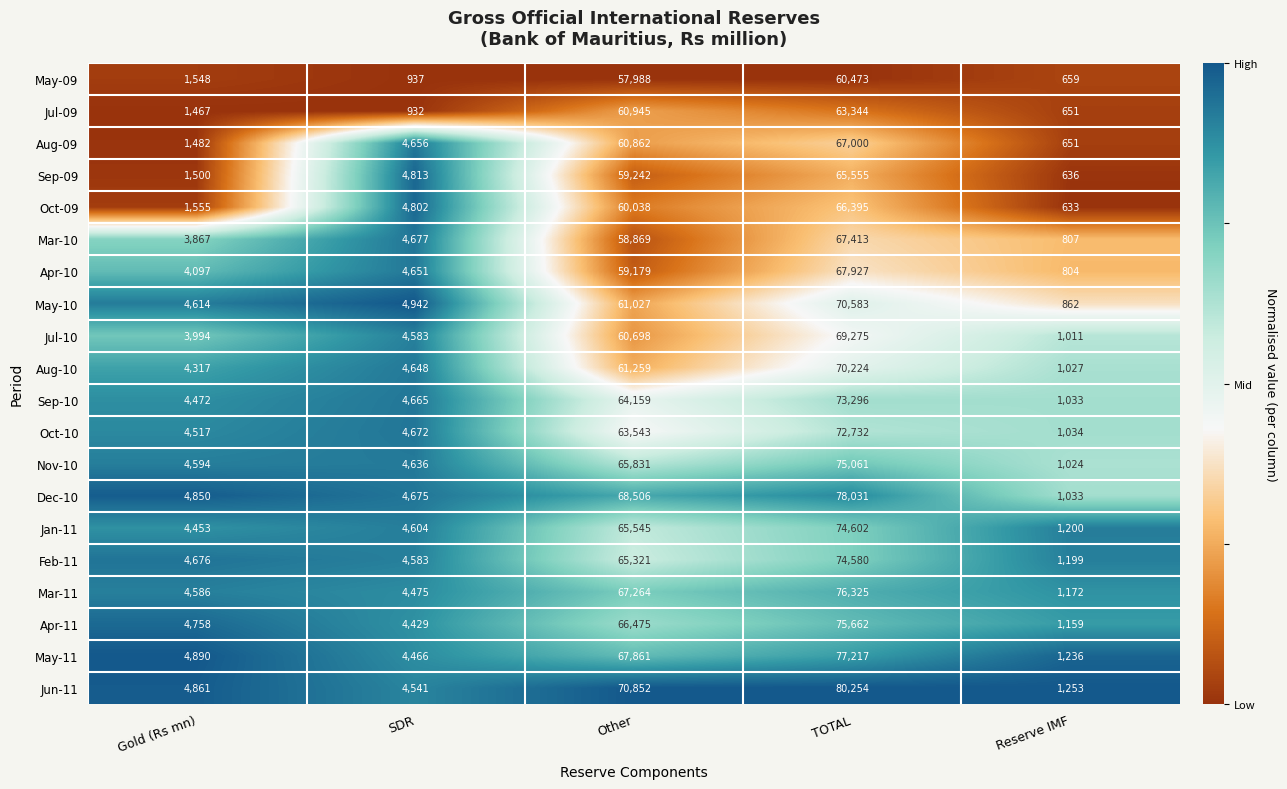

True or false: Apr-10 has a value of 525 at Reserve IMF.

False